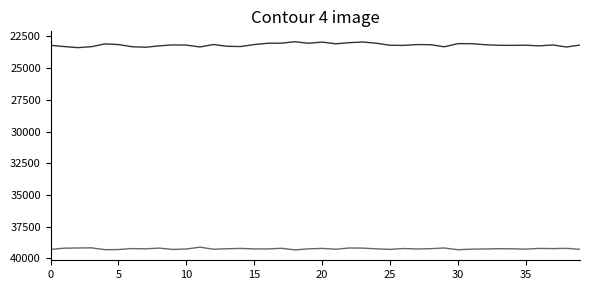

What is the minimum value shown in the chart?

22921